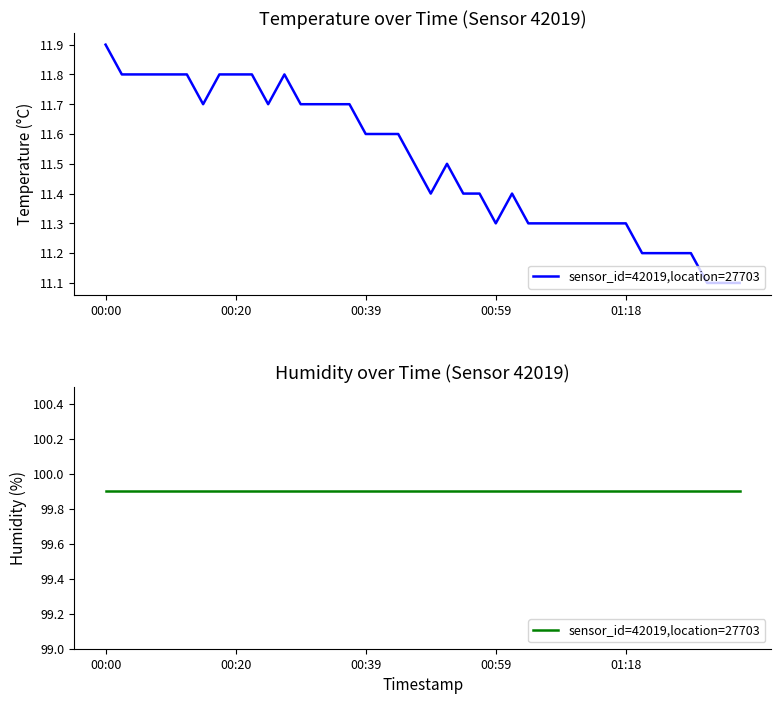

What is the label of the 19th point from the left?

2023-04-19T00:44:30